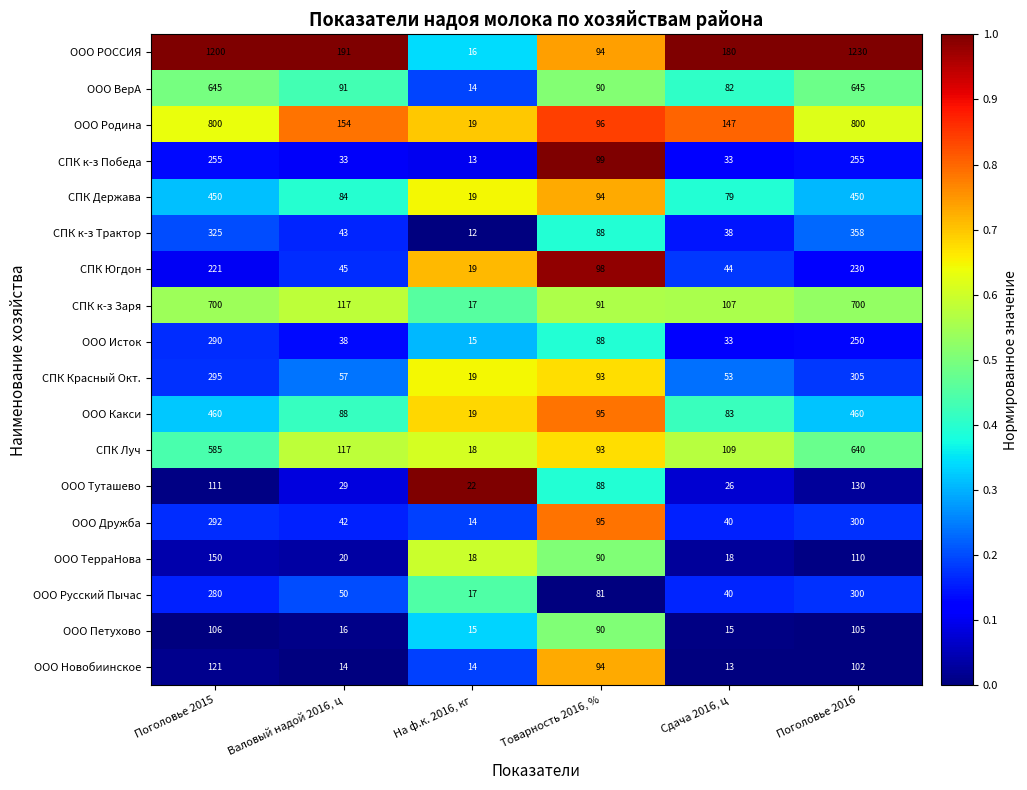

Which series has the largest range (max minus min)?

ООО РОССИЯ